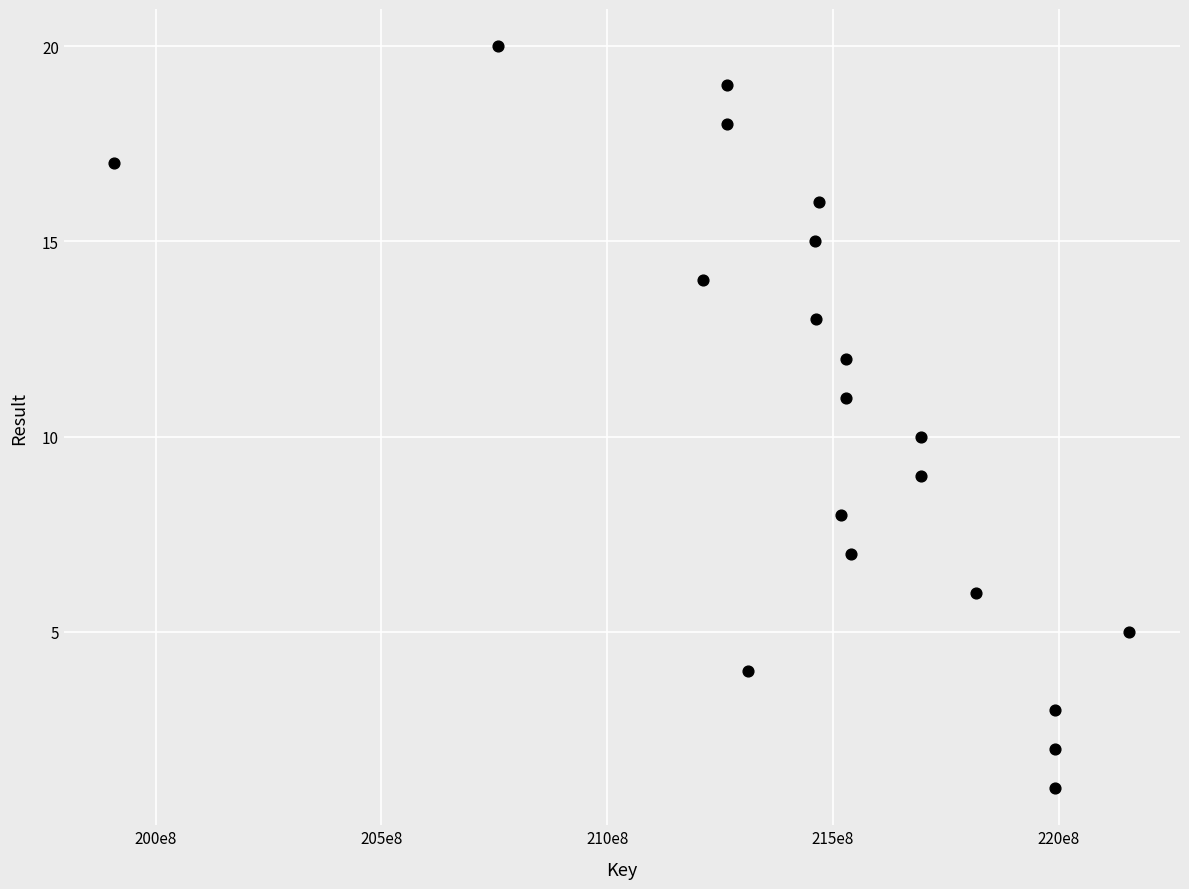

What is the range of Y values (max minus min)?

19